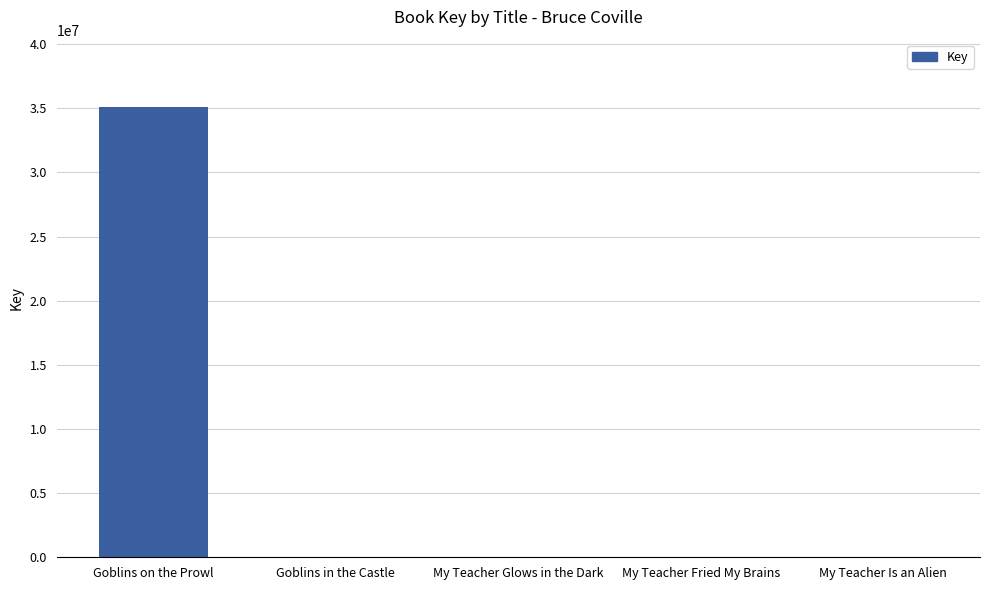

The chart shows a value of 35084204 at Goblins on the Prowl. True or false?

True